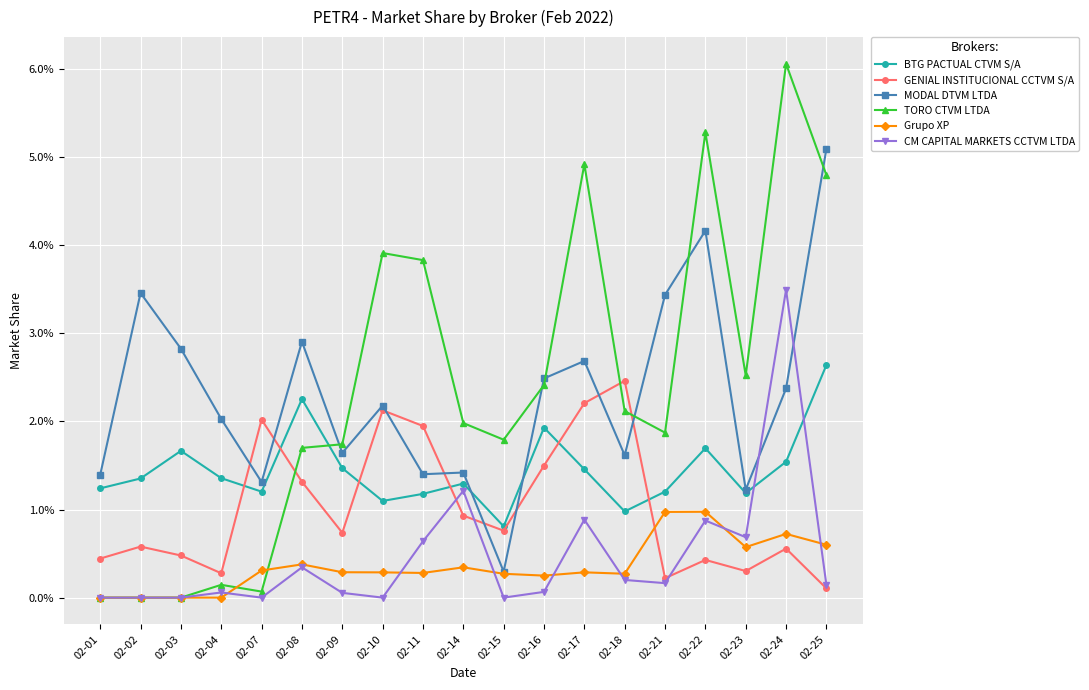

Which series ends up on top after the final intersection of MODAL DTVM LTDA and GENIAL INSTITUCIONAL CCTVM S/A?

MODAL DTVM LTDA